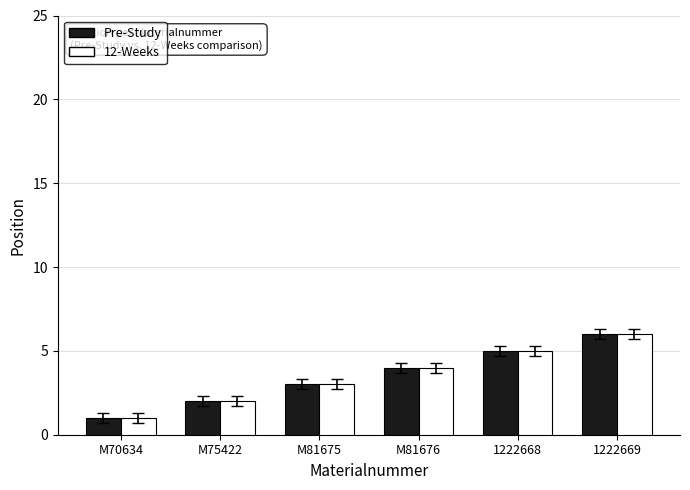

The Pre-Study series shows 3 at 1222668. True or false?

False